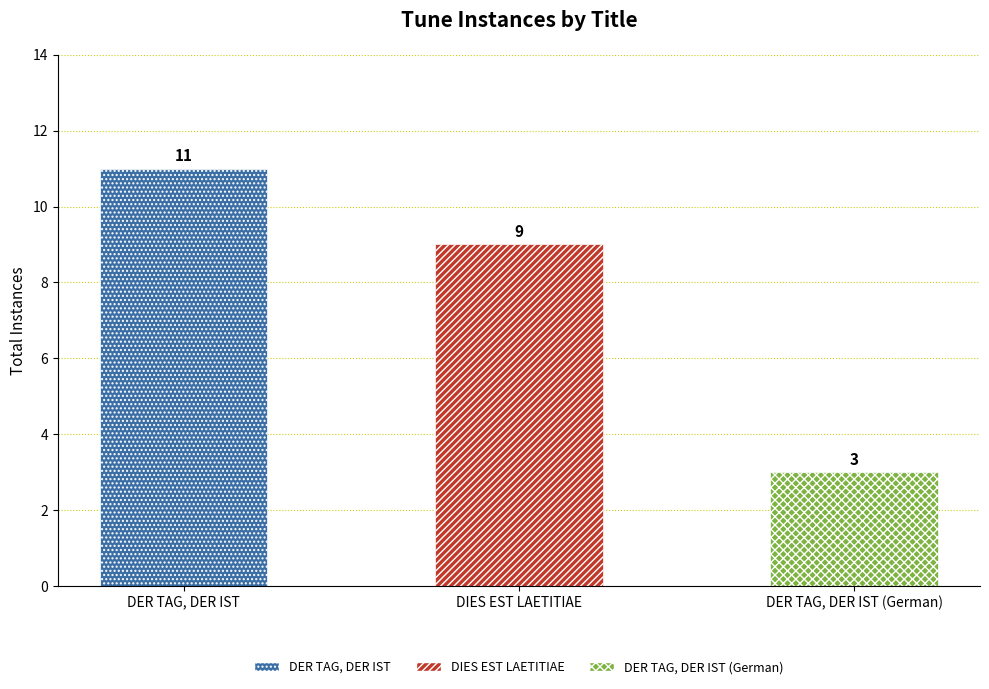

Read the value at DER TAG, DER IST.

11